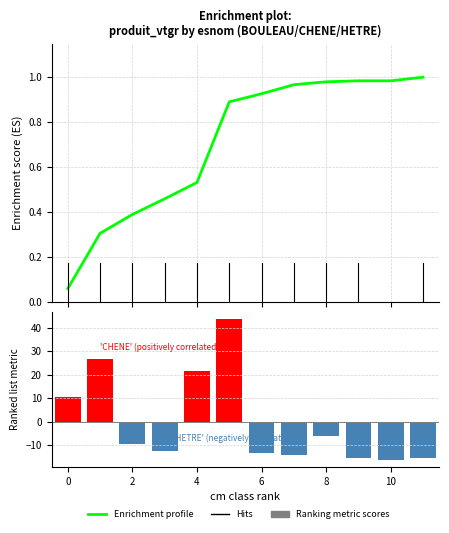

What is the difference between the highest and lowest values at 10?

14.3